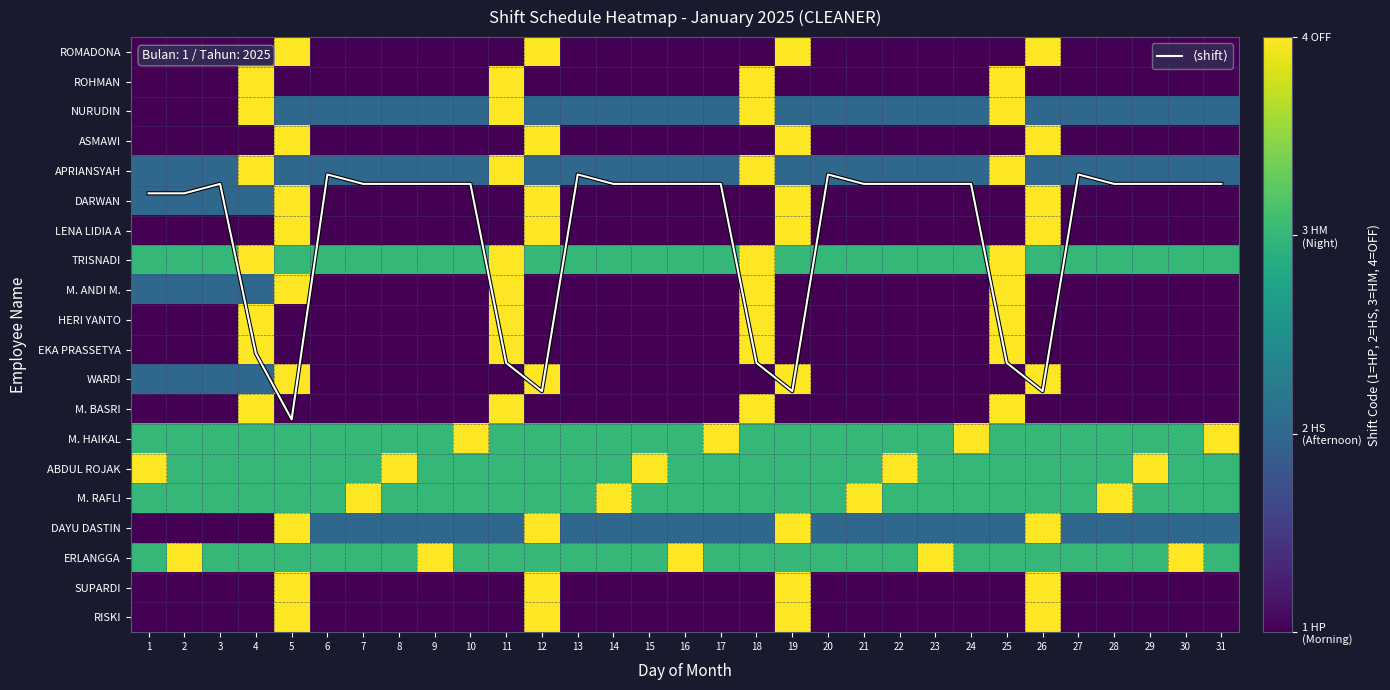

The value of WARDI at 29 is 1.3. True or false?

False